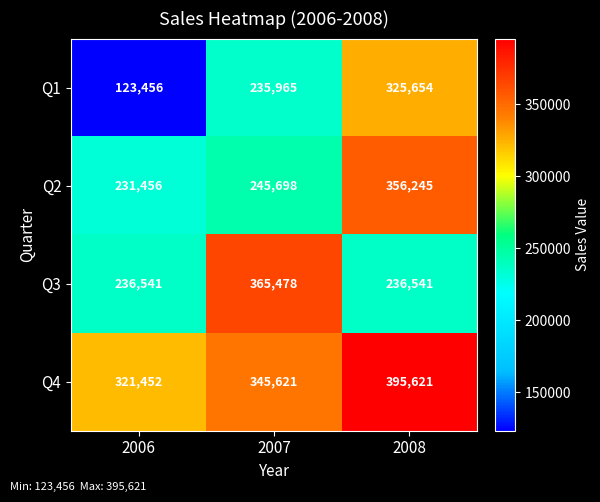

Which category has the highest value across all series?

2008